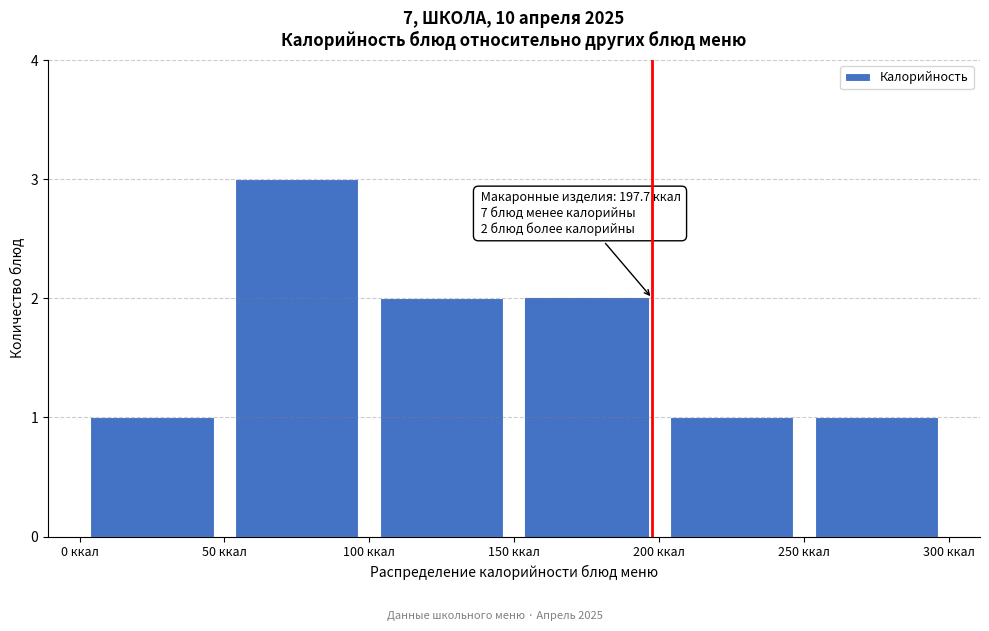

Which range on the x-axis has the tallest bar?

50 to 100